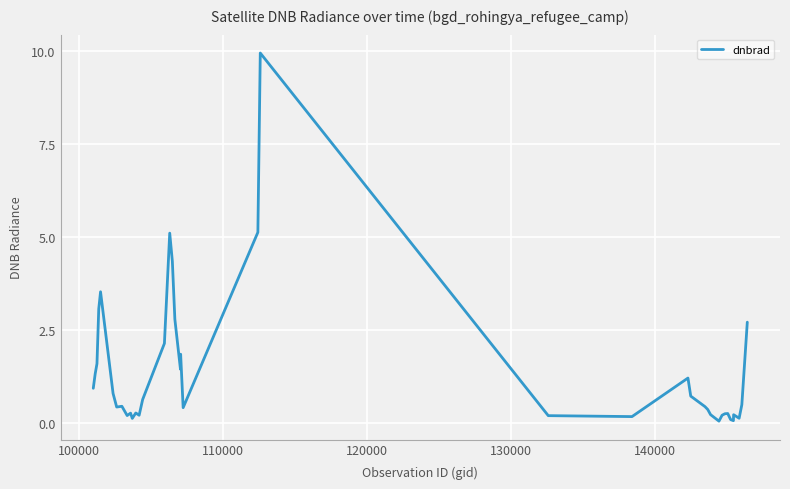

What is the greatest value displayed?

10.0